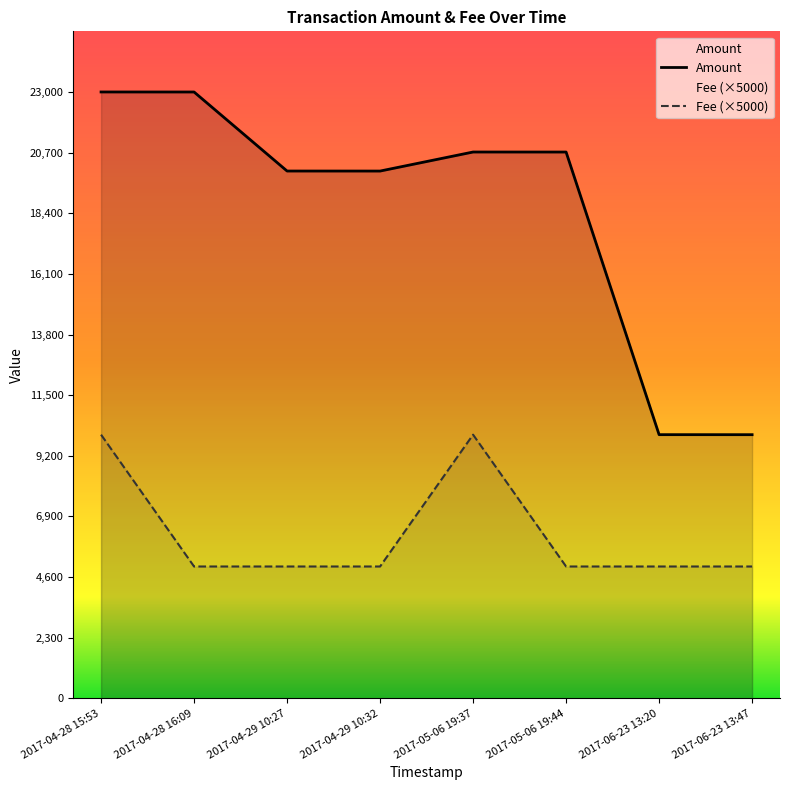

What is the label of the 6th point from the right?

2017-04-29 10:27